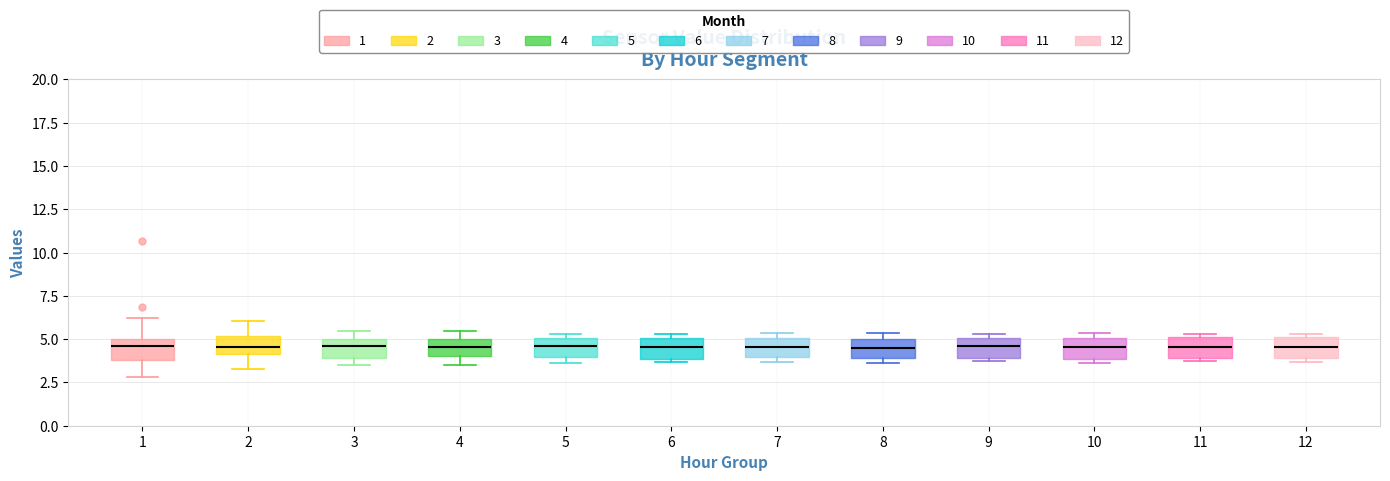

Reading left to right, transcribe this box plot: for each box, give where its median line is, the range the box spans, and where its two whiskers end, as read against the y-axis. The values are not printed on the chart, so give them approximately, as read against the axis.

1: median 4.5, box 4.0 to 5.0, whiskers 3.0 to 6.0
2: median 4.5, box 4.0 to 5.0, whiskers 3.5 to 6.0
3: median 4.5, box 4.0 to 5.0, whiskers 3.5 to 5.5
4: median 4.5, box 4.0 to 5.0, whiskers 3.5 to 5.5
5: median 4.5, box 4.0 to 5.0, whiskers 3.5 to 5.5
6: median 4.5, box 4.0 to 5.0, whiskers 3.5 to 5.5
7: median 4.5, box 4.0 to 5.0, whiskers 3.5 to 5.5
8: median 4.5, box 4.0 to 5.0, whiskers 3.5 to 5.5
9: median 4.5, box 4.0 to 5.0, whiskers 3.5 to 5.5
10: median 4.5, box 4.0 to 5.0, whiskers 3.5 to 5.5
11: median 4.5, box 4.0 to 5.0, whiskers 4.0 (just below the box's lower edge) to 5.5
12: median 4.5, box 4.0 to 5.0, whiskers 3.5 to 5.5